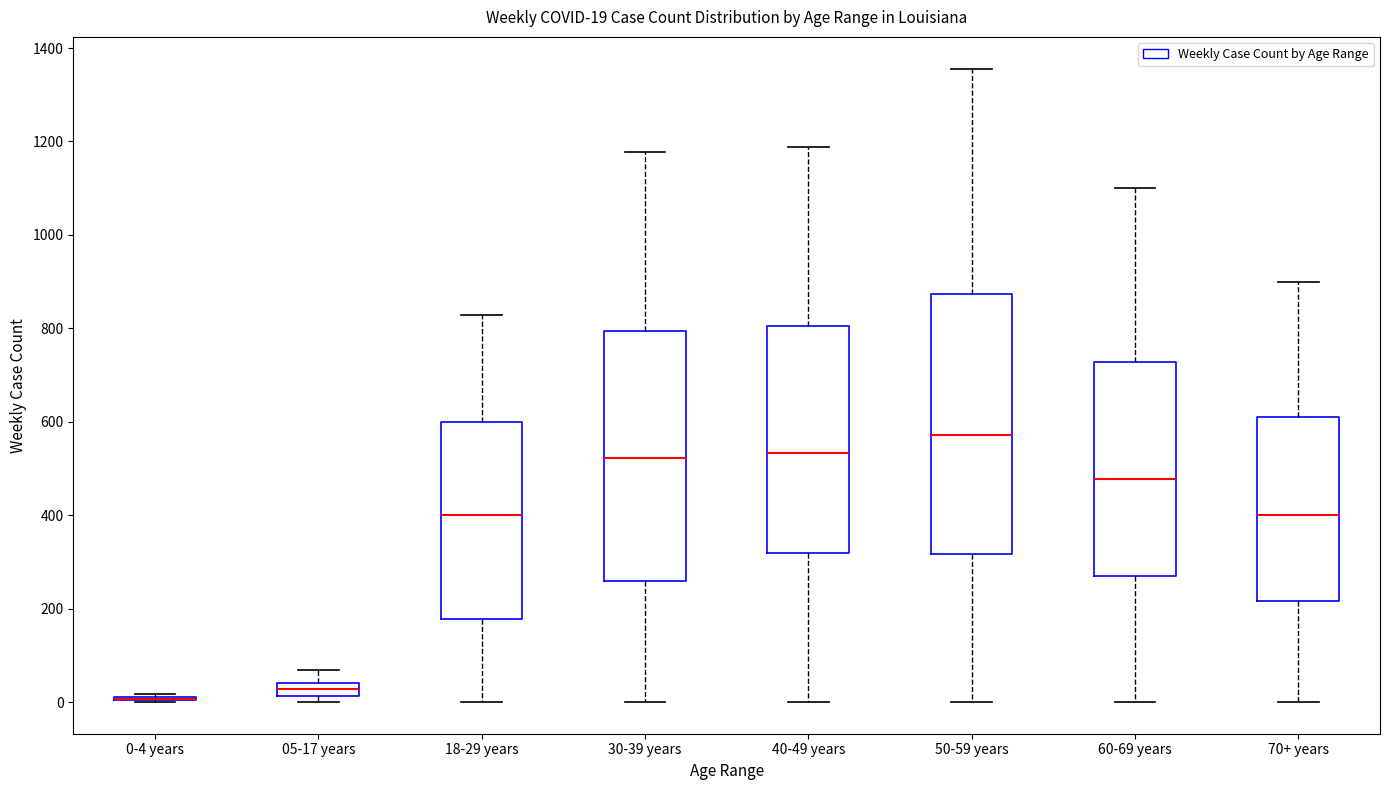

Which box is the tallest, from its lower edge to its upper edge?

50-59 years